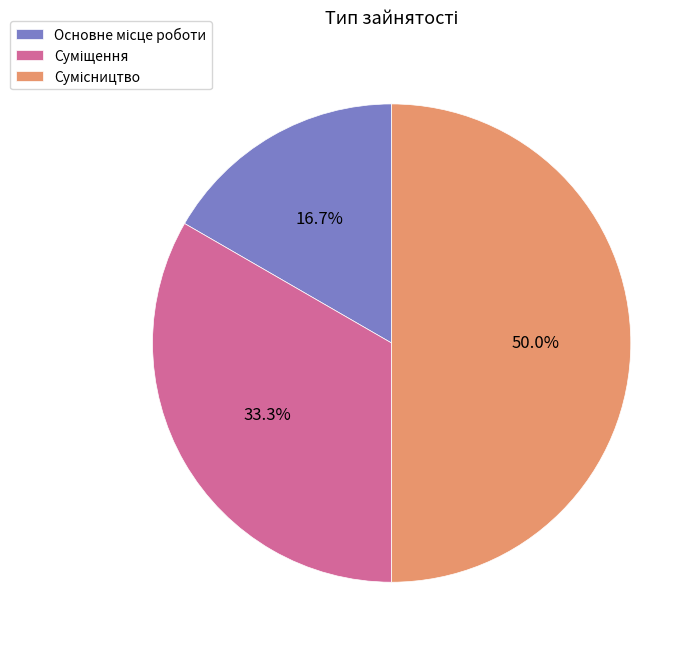

Is there any slice that represents more than half of the pie?

No